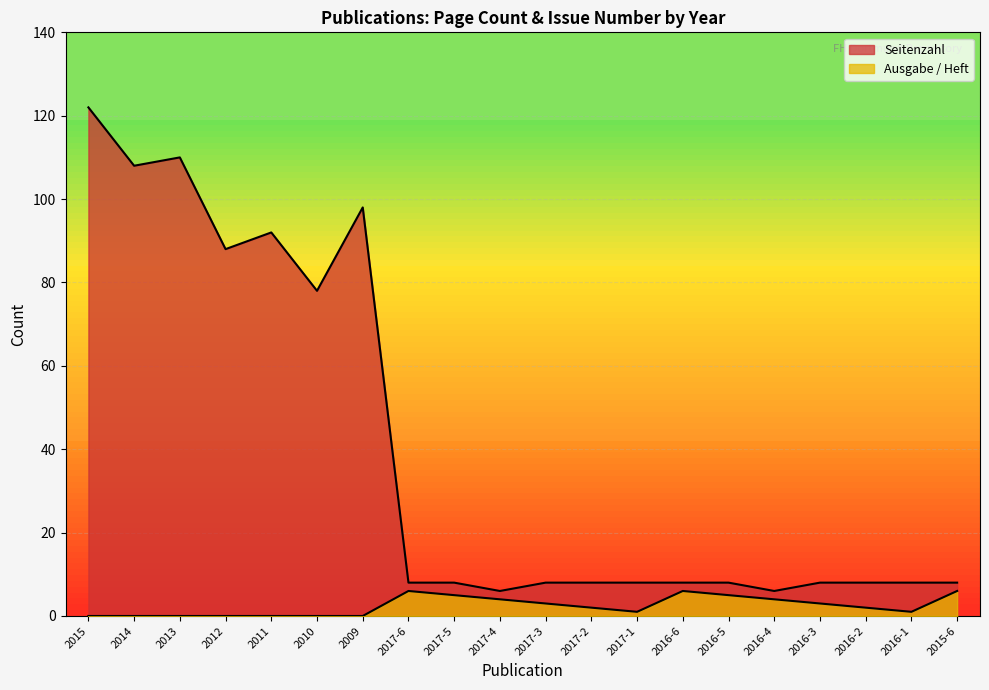

Reading left to right, what are all the values shown in this chart?

Seitenzahl: 122	108	110	88	92	78	98	8	8	6	8	8	8	8	8	6	8	8	8	8
Ausgabe / Heft: 0	0	0	0	0	0	0	6	5	4	3	2	1	6	5	4	3	2	1	6